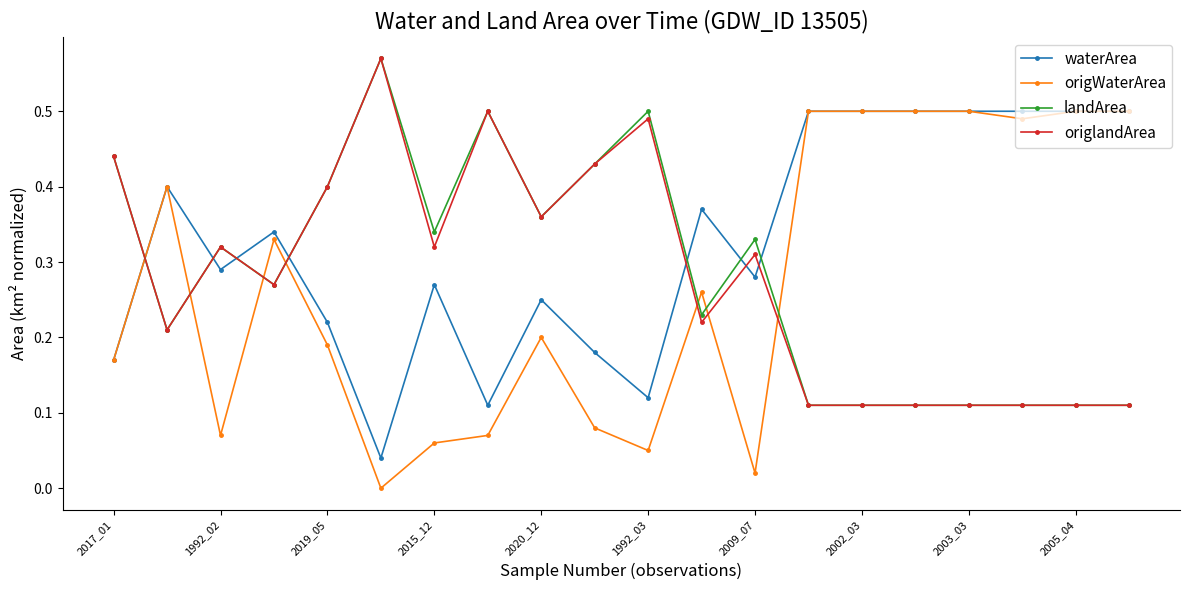

True or false: waterArea has more than 2 points higher than both neighbors.

True